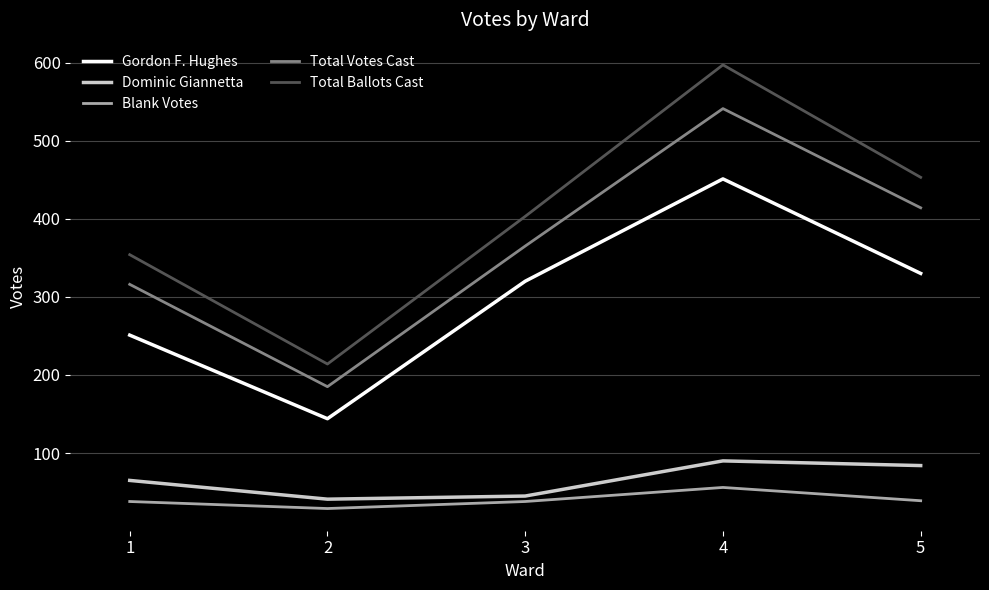

Is the value of Gordon F. Hughes at 1 greater than the value of Total Ballots Cast at 3?

No